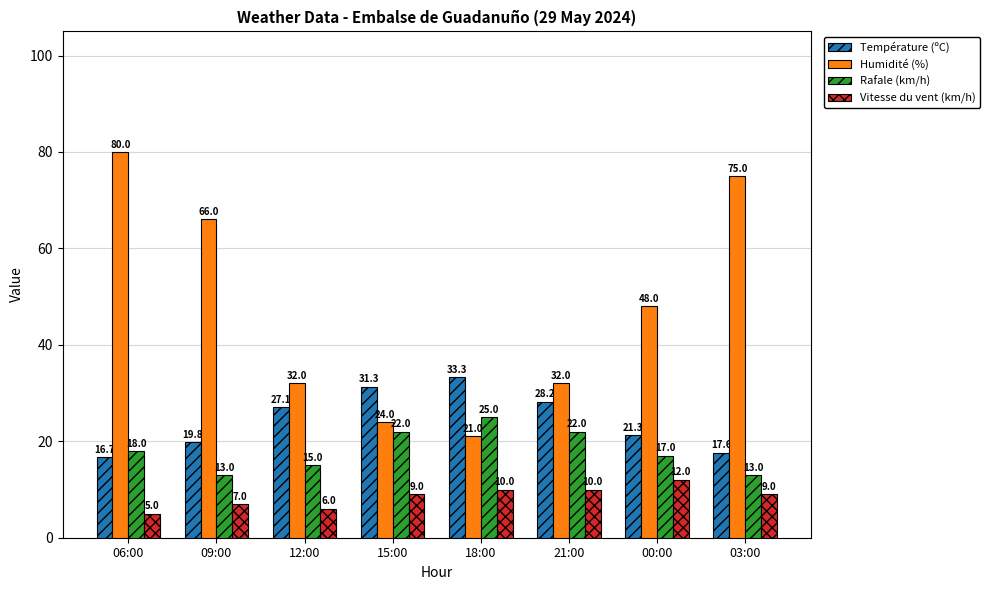

What are all the series names shown in the legend?

Température (ºC), Humidité (%), Rafale (km/h), Vitesse du vent (km/h)